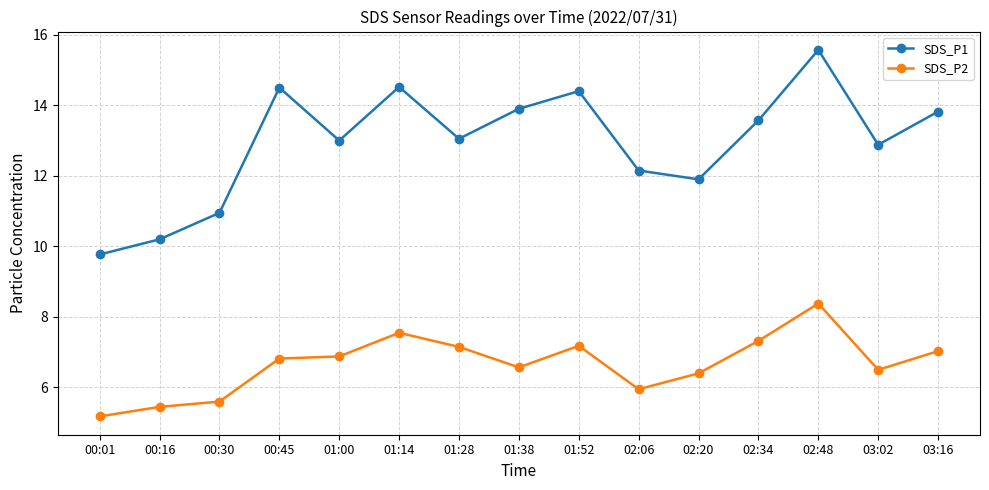

What is the total value across all series at 01:52?

21.6